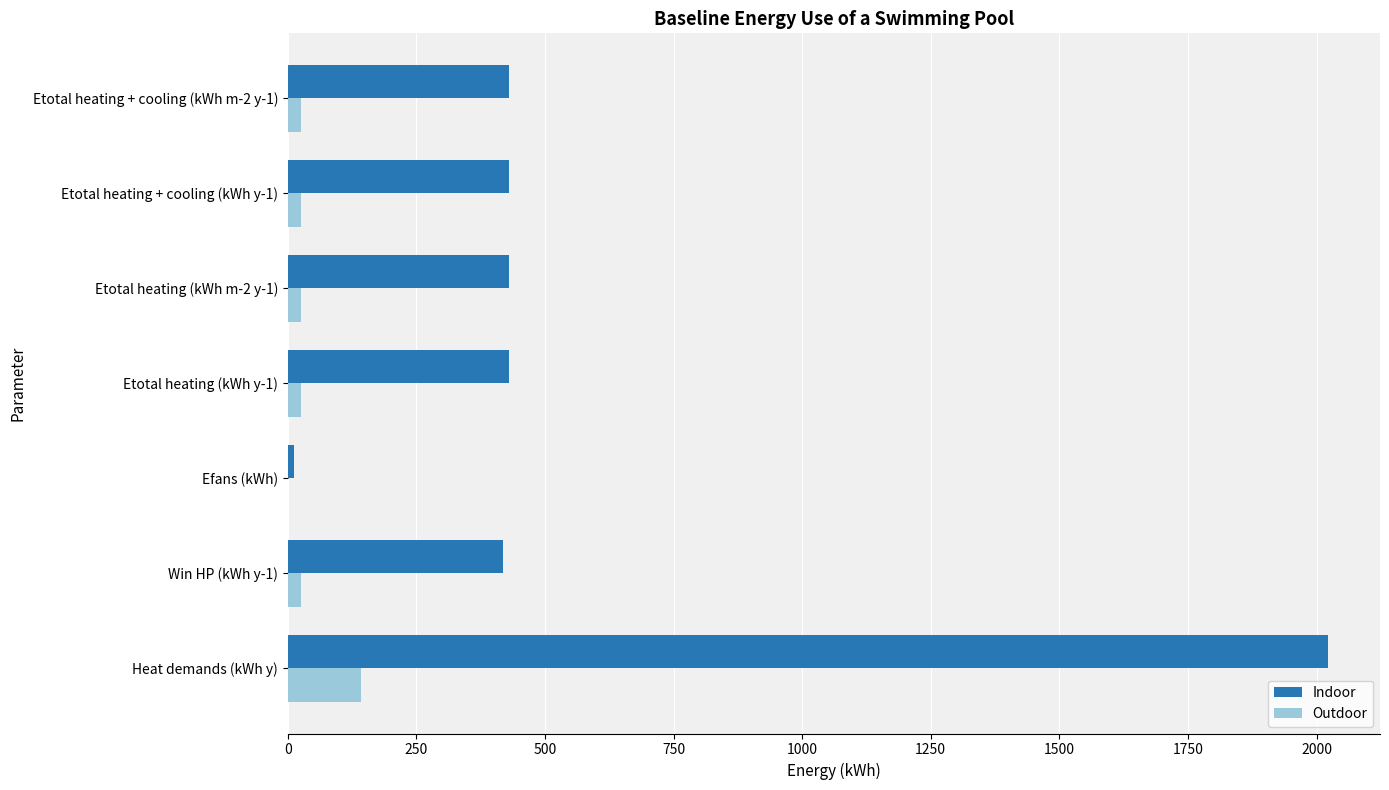

At which label does Indoor reach its peak?

Heat demands (kWh y)